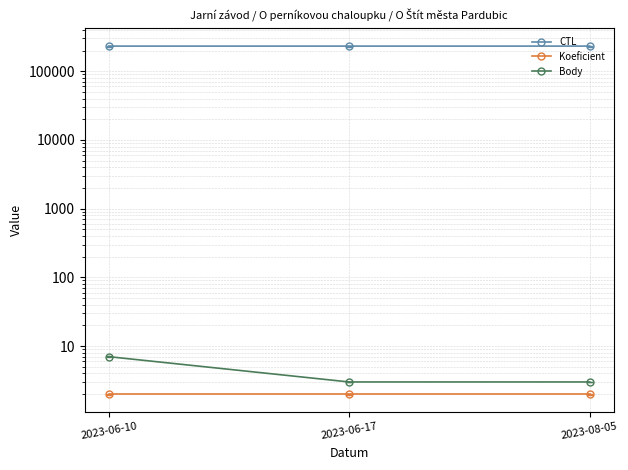

At how many categories does at least one series exceed 4108?

3